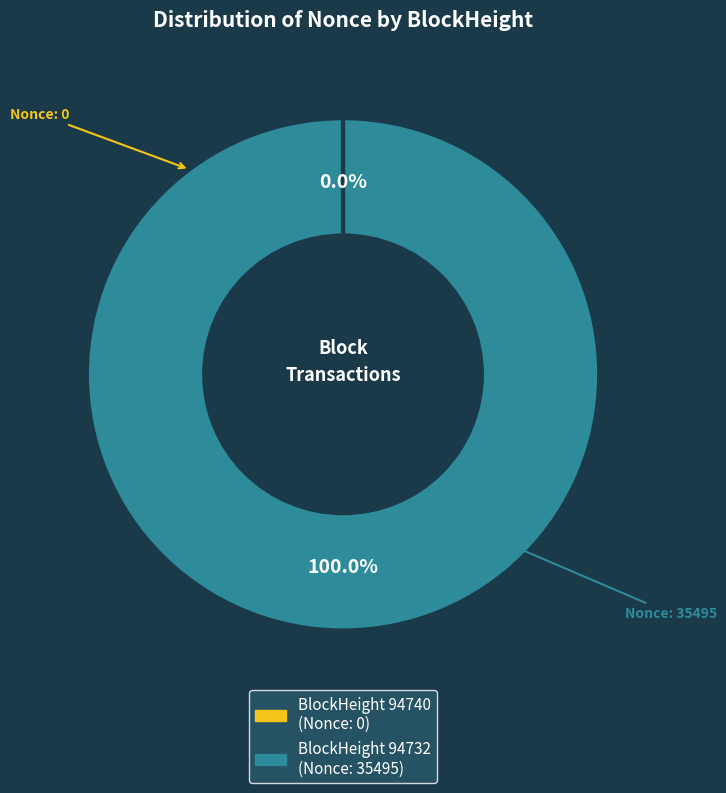

Is there a majority slice in this chart?

Yes